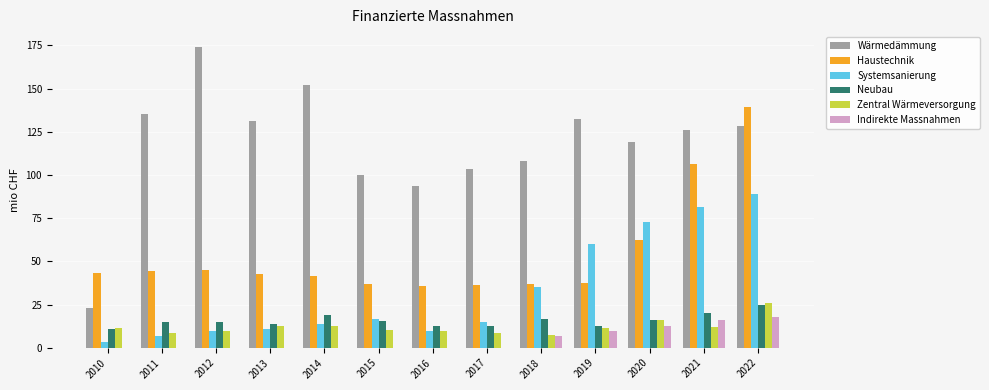

What is the spread (max minus min) of values at 2016?

93.4